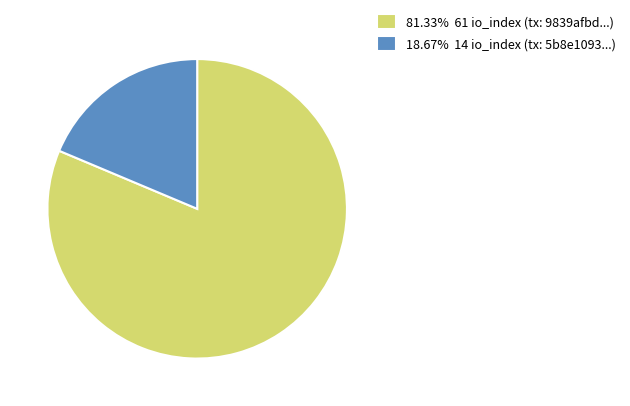

Does 81.33% 61 io_index (tx: 9839afbd...) represent more than half of the total?

Yes